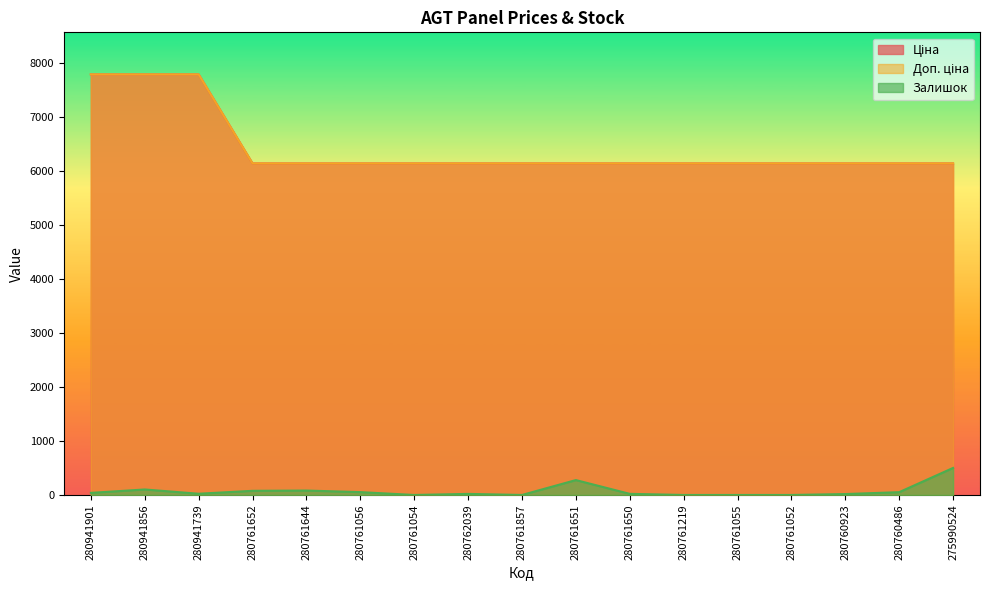

Which series has the widest spread of values?

Ціна